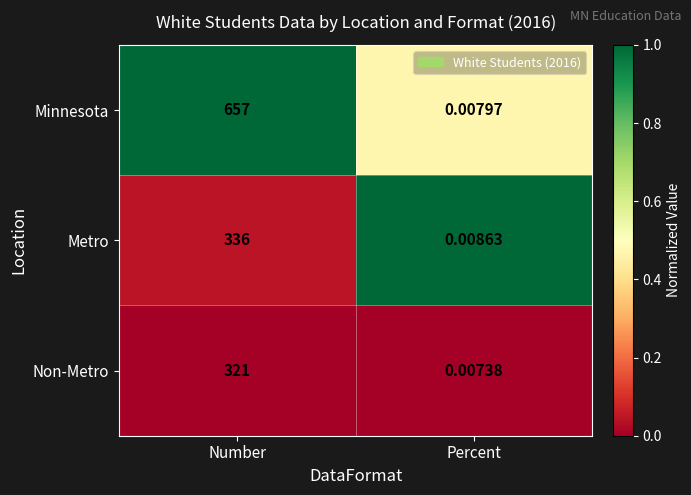

Rank the series by their maximum value, from lowest to highest.

Non-Metro, Metro, Minnesota